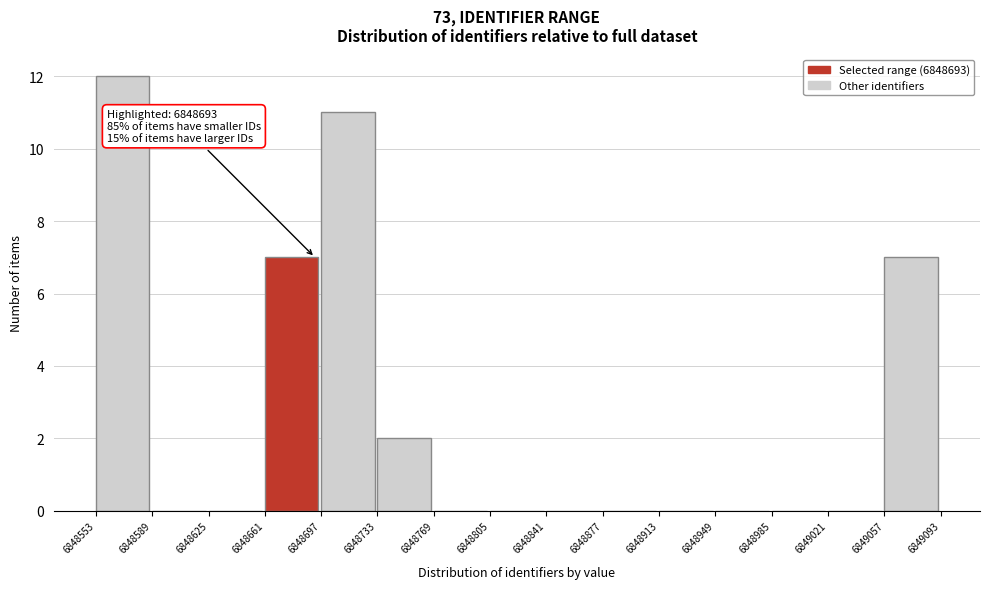

Over which range of the x-axis is the bar tallest?

6848553 to 6848589